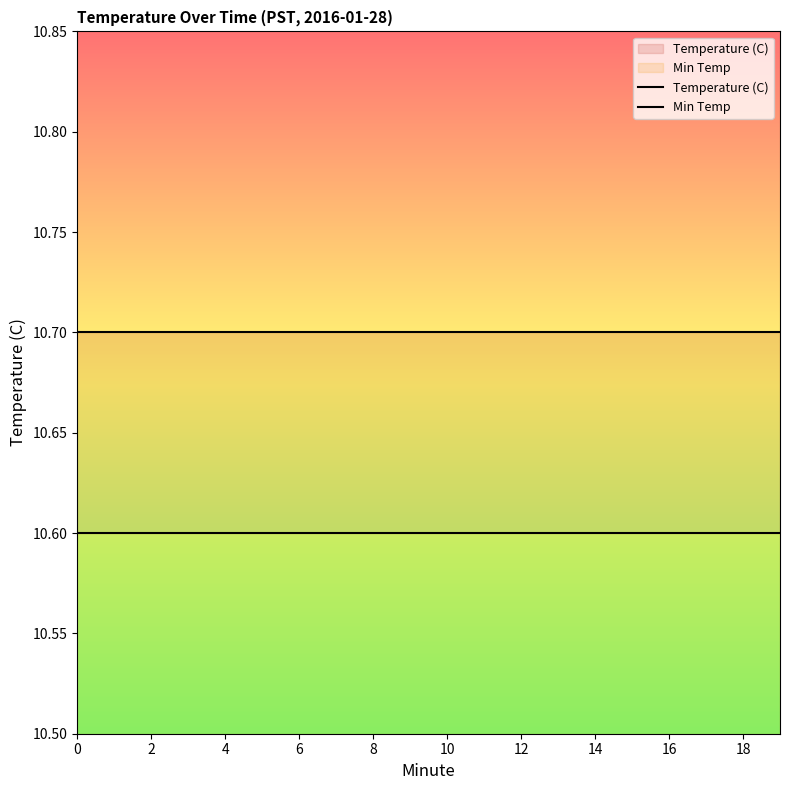

Which series has the largest total across all categories?

Temperature (C)